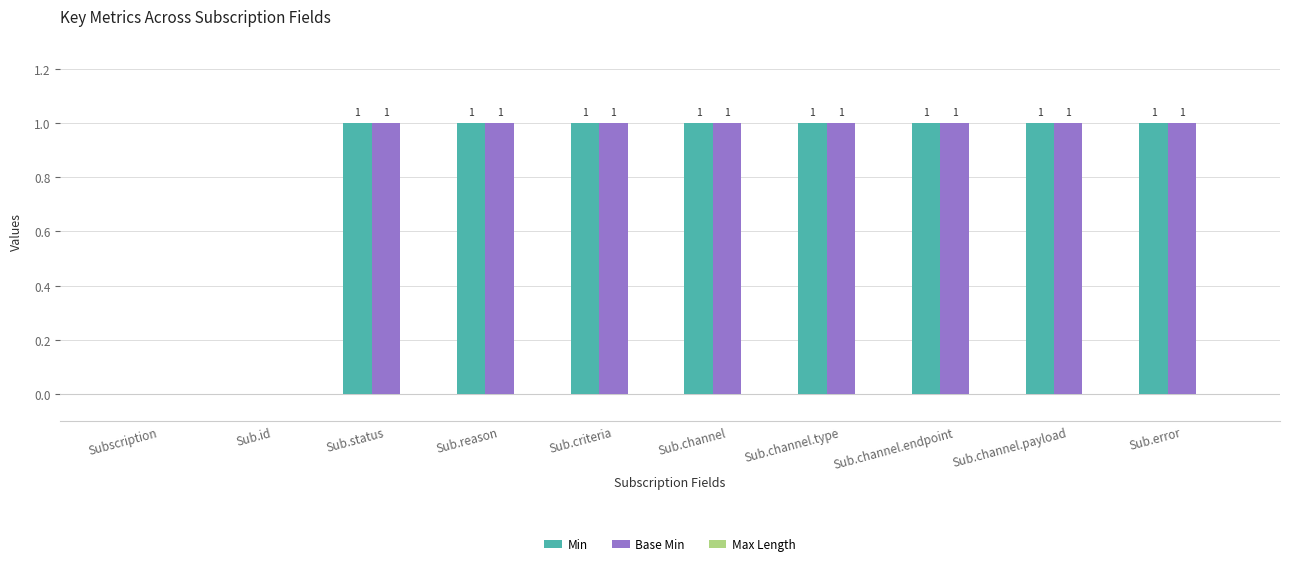

Is the value of Base Min at Sub.channel.payload greater than the value of Min at Subscription?

Yes